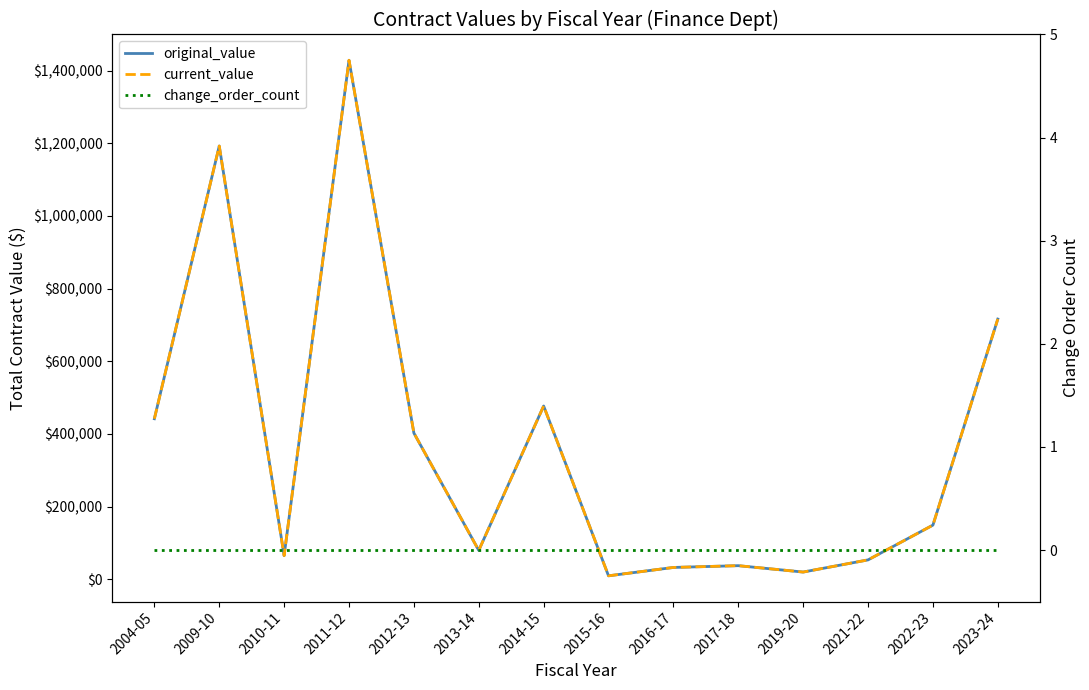

True or false: change_order_count and original_value cross at least once.

False